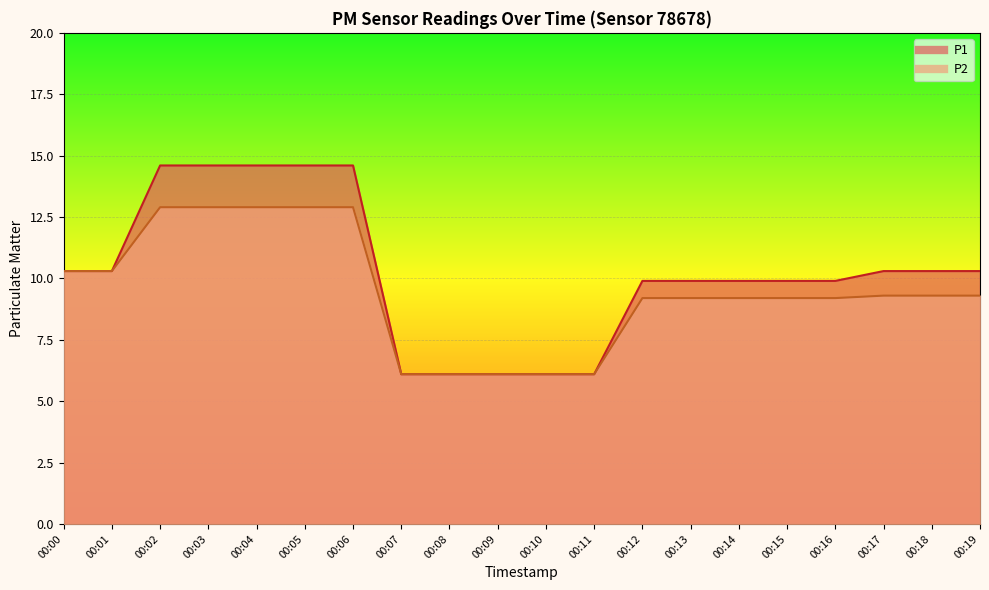

Reading left to right, extract all data points from this chart.

P1: 00:00=10.3	00:01=10.3	00:02=14.6	00:03=14.6	00:04=14.6	00:05=14.6	00:06=14.6	00:07=6.1	00:08=6.1	00:09=6.1	00:10=6.1	00:11=6.1	00:12=9.9	00:13=9.9	00:14=9.9	00:15=9.9	00:16=9.9	00:17=10.3	00:18=10.3	00:19=10.3
P2: 00:00=10.3	00:01=10.3	00:02=12.9	00:03=12.9	00:04=12.9	00:05=12.9	00:06=12.9	00:07=6.1	00:08=6.1	00:09=6.1	00:10=6.1	00:11=6.1	00:12=9.2	00:13=9.2	00:14=9.2	00:15=9.2	00:16=9.2	00:17=9.3	00:18=9.3	00:19=9.3